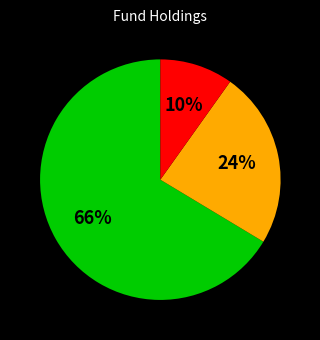

To the nearest percent, what is the average slice percentage?

33%